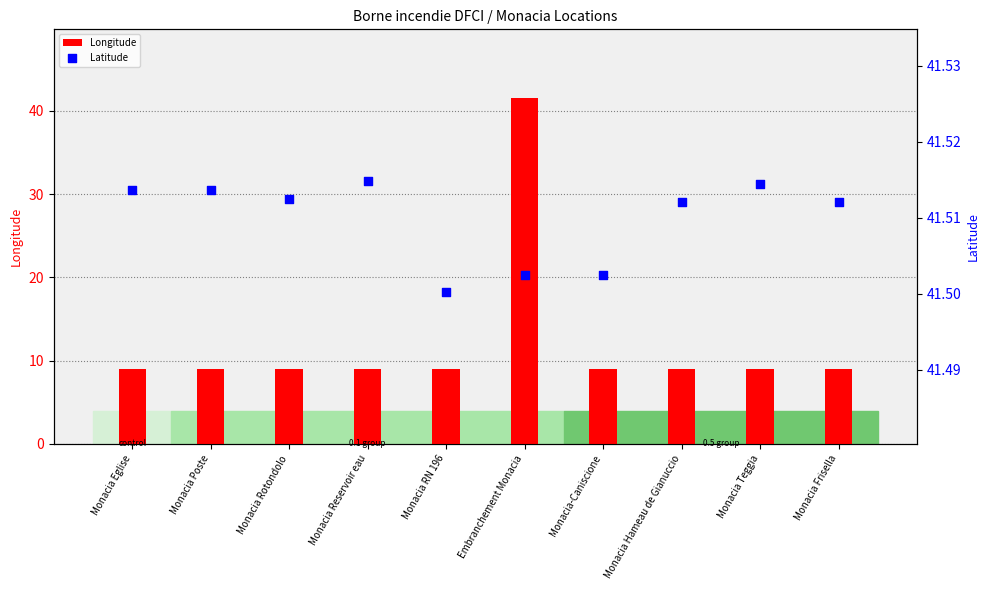

What is the total value across all series at Monacia Rotondolo?

50.5